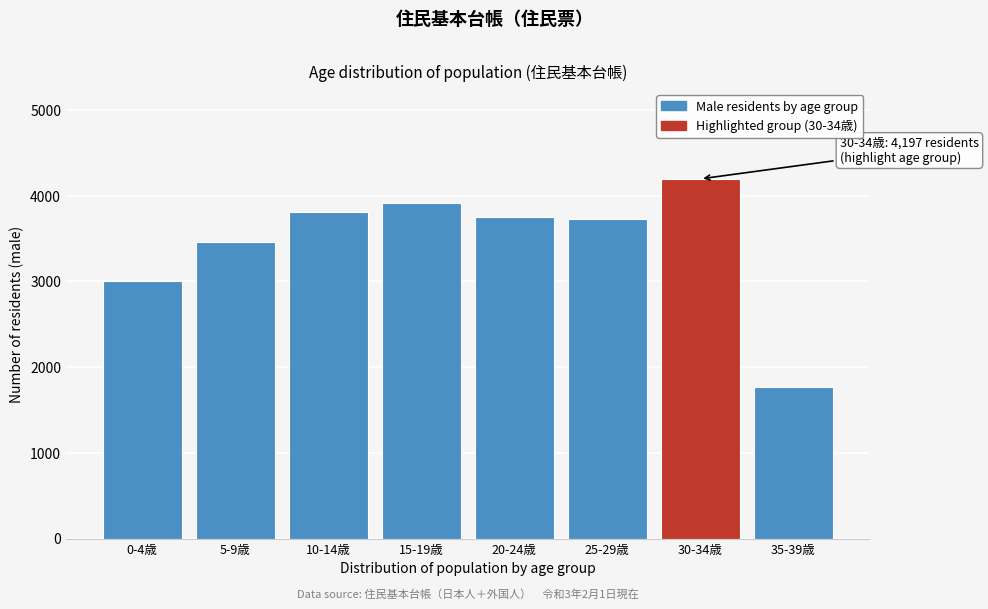

Reading left to right, list all the values displayed in this chart.

0-4歳=3001	5-9歳=3463	10-14歳=3809	15-19歳=3911	20-24歳=3753	25-29歳=3728	30-34歳=4197	35-39歳=1765